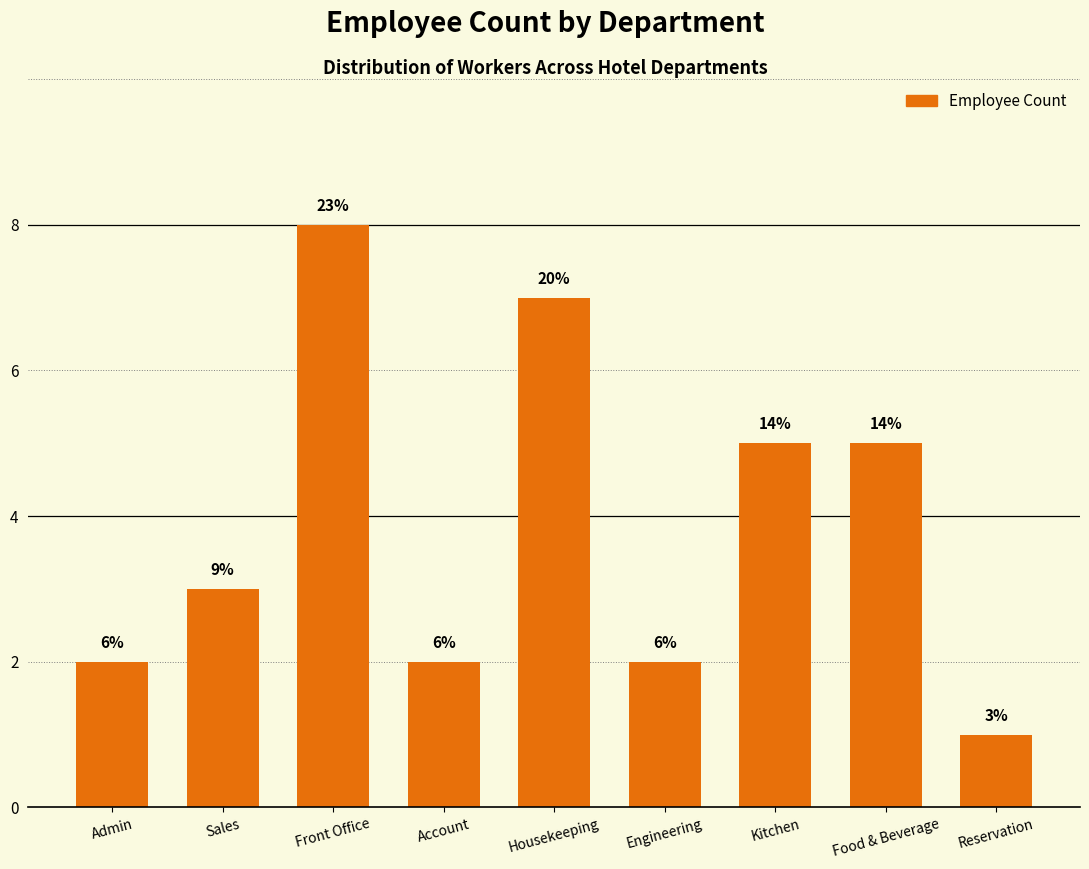

Read the value at Reservation.

1